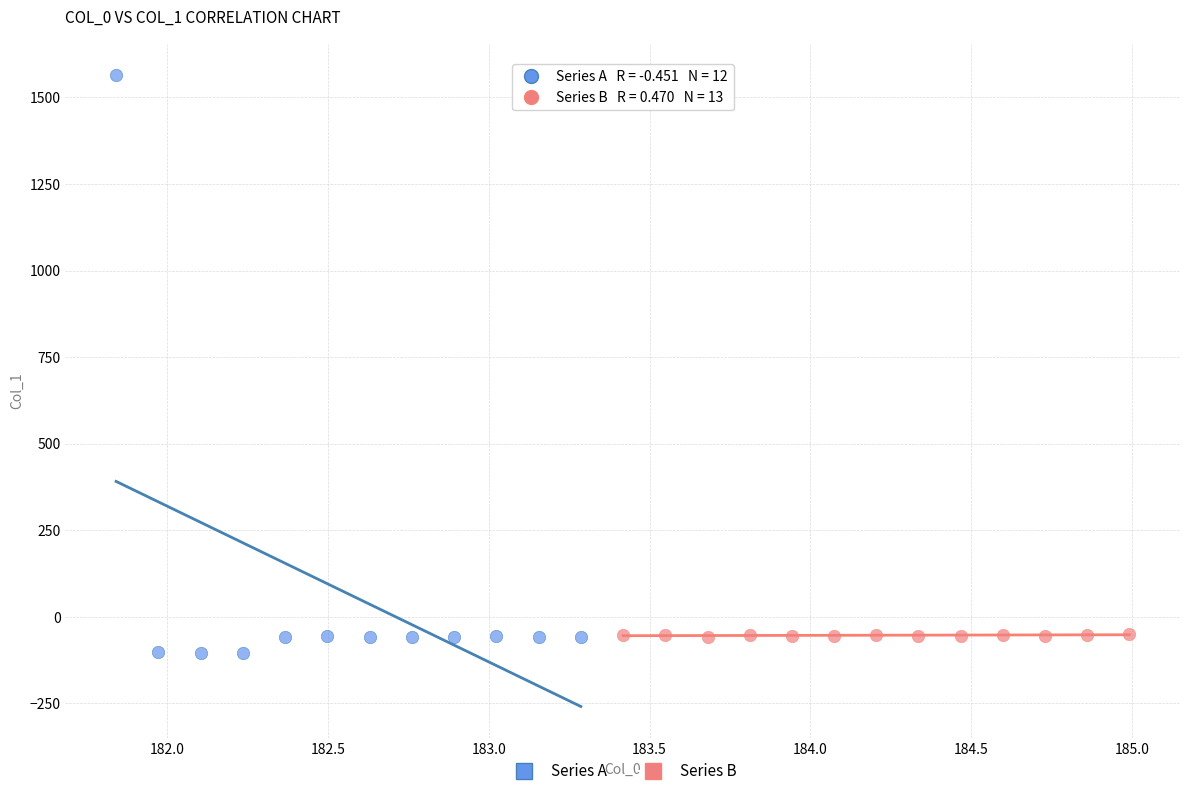

Which series contains the lowest Y value?

Series A